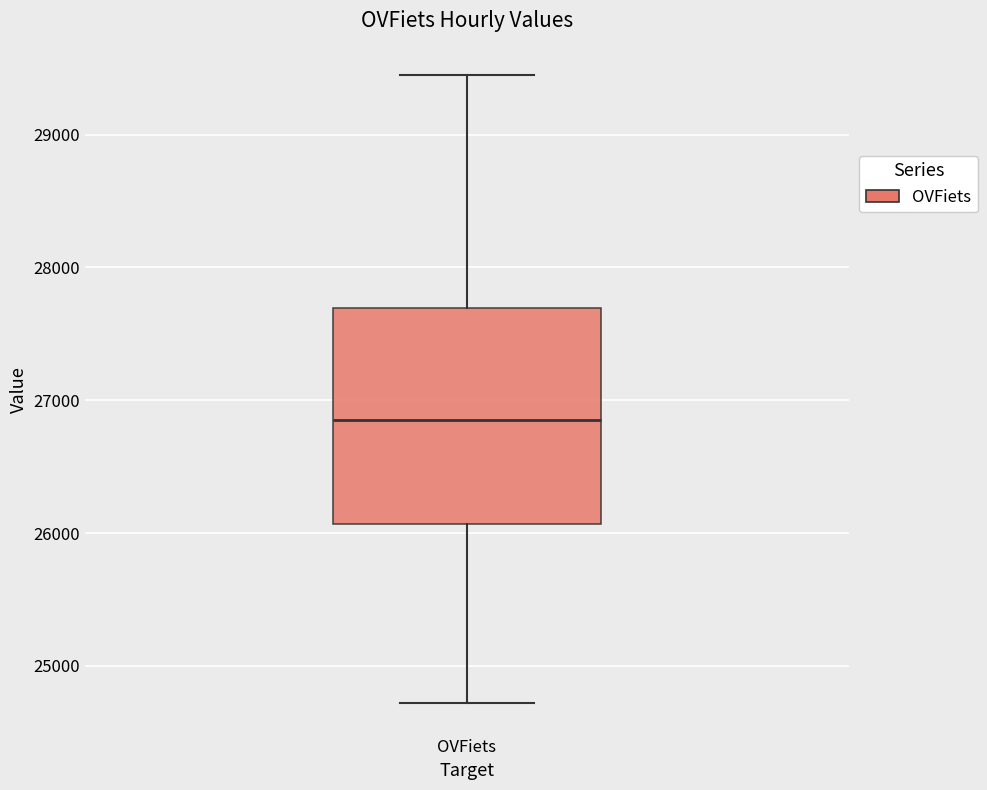

Read this box plot against the y-axis: the position of the median line, the range covered by the box, and the ends of both whiskers. The values are not printed on the chart, so give them approximately, as read against the axis.

median 26900, box 26100 to 27700, whiskers 24700 to 29400